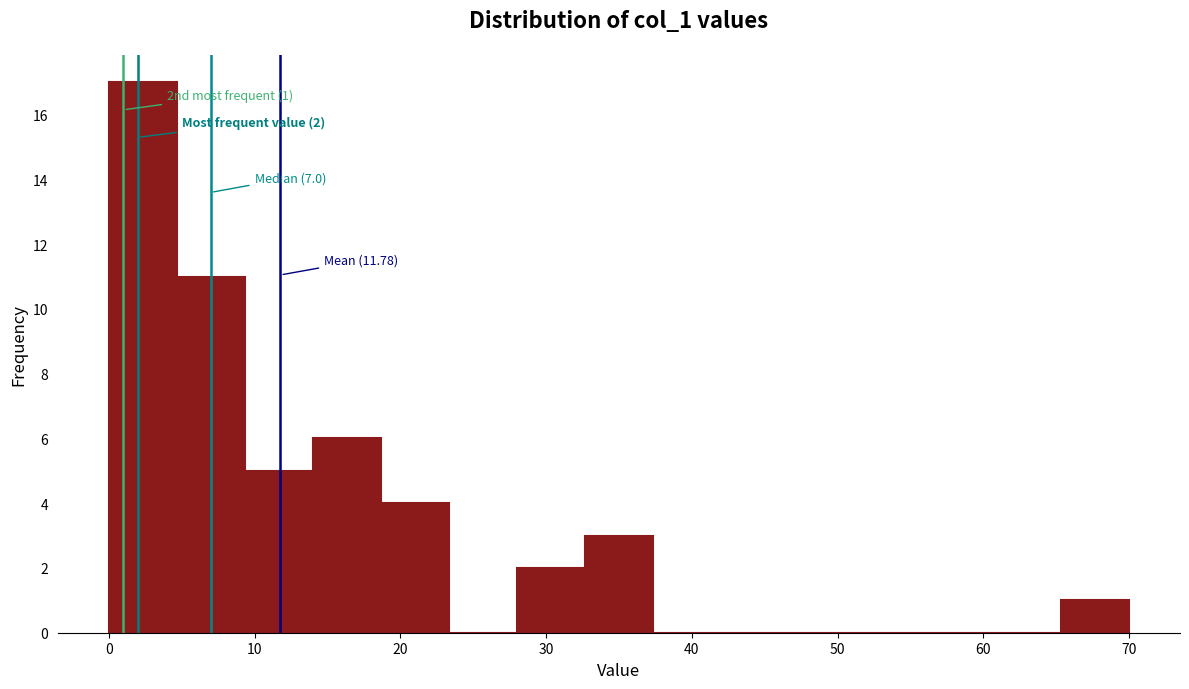

Which range on the x-axis has the tallest bar?

0 to 5